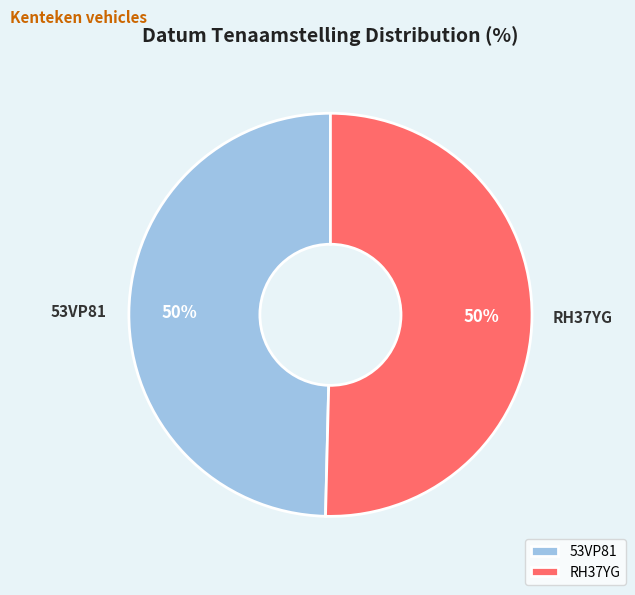

Is the sum of 53VP81 and RH37YG greater than half?

Yes